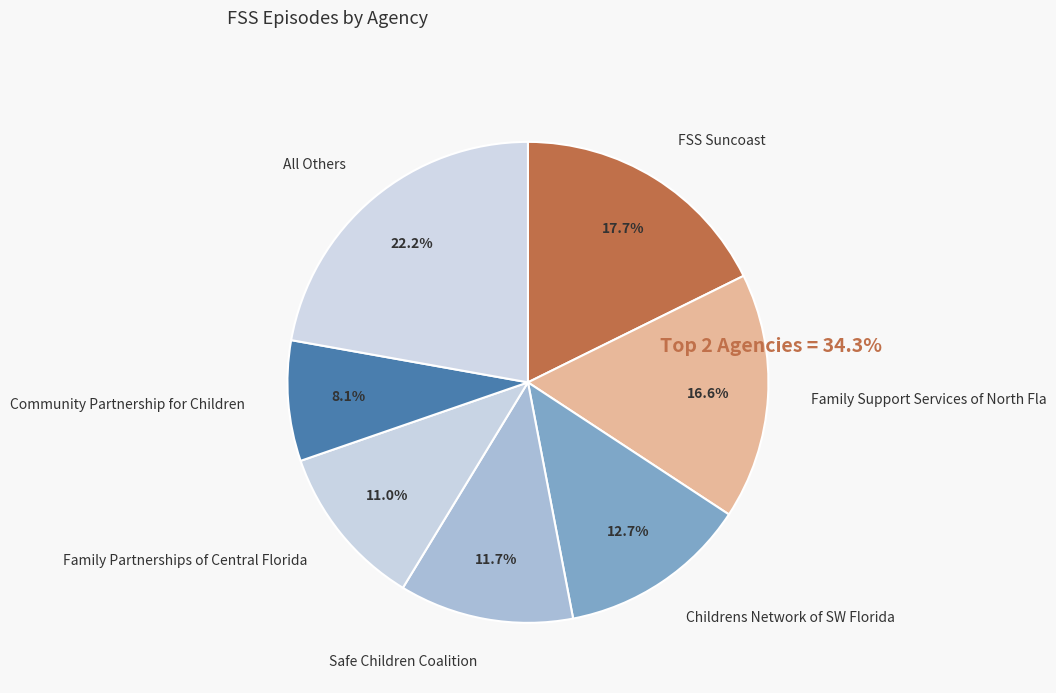

To the nearest percent, what is the average slice percentage?

14%